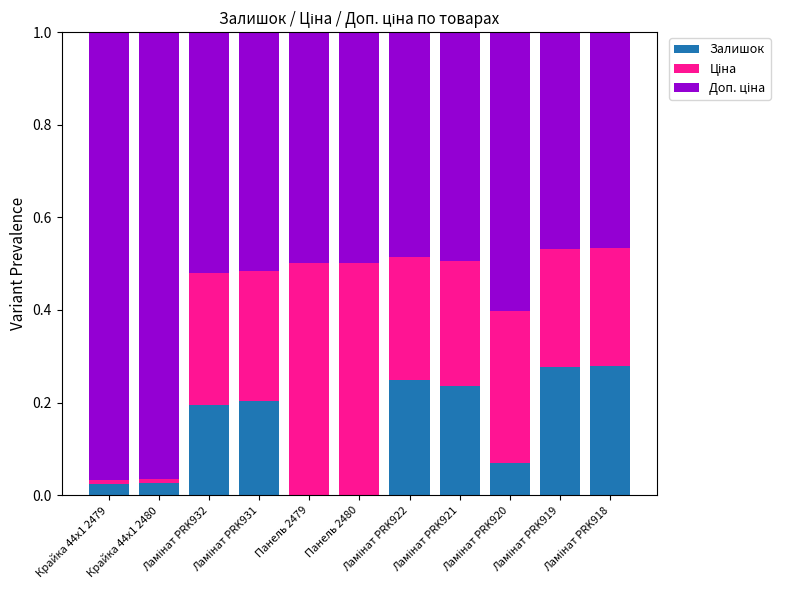

Count the number of categories in the chart.

11